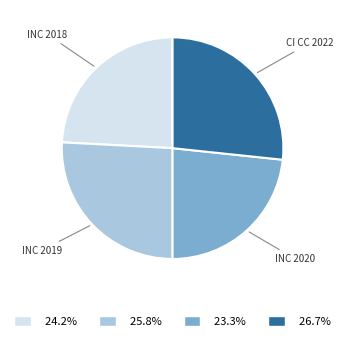

Does any single category account for the majority?

No